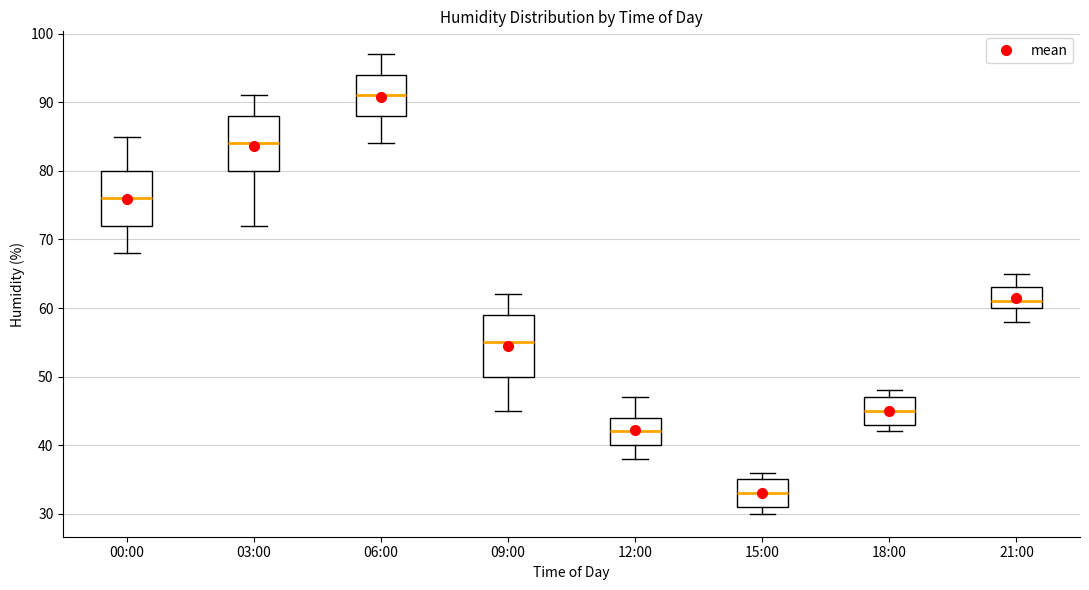

Reading left to right, read every box against the y-axis: the position of its median line, the range the box covers, and the ends of its whiskers. The values are not printed on the chart, so give them approximately, as read against the axis.

00:00: median 76, box 72 to 80, whiskers 68 to 85
03:00: median 84, box 80 to 88, whiskers 72 to 91
06:00: median 91, box 88 to 94, whiskers 84 to 97
09:00: median 55, box 50 to 59, whiskers 45 to 62
12:00: median 42, box 40 to 44, whiskers 38 to 47
15:00: median 33, box 31 to 35, whiskers 30 to 36
18:00: median 45, box 43 to 47, whiskers 42 to 48
21:00: median 61, box 60 to 63, whiskers 58 to 65